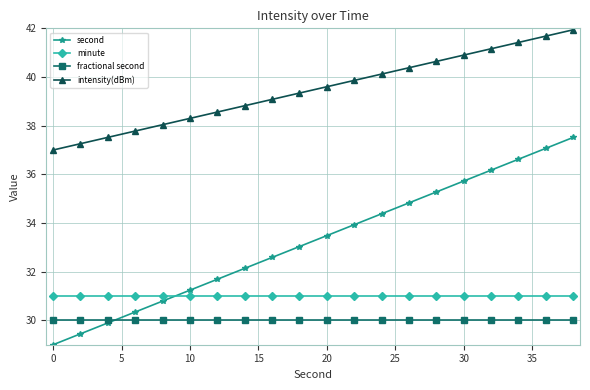

True or false: second has more than 0 points higher than both neighbors.

False